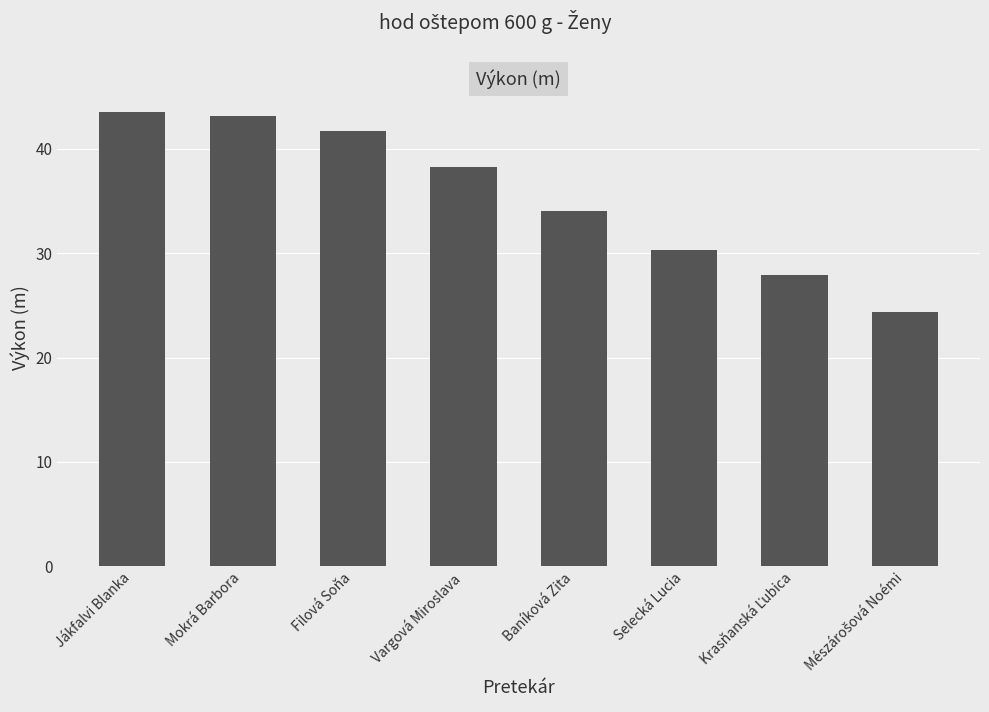

Which has a higher value, Mokrá Barbora or Filová Soňa?

Mokrá Barbora